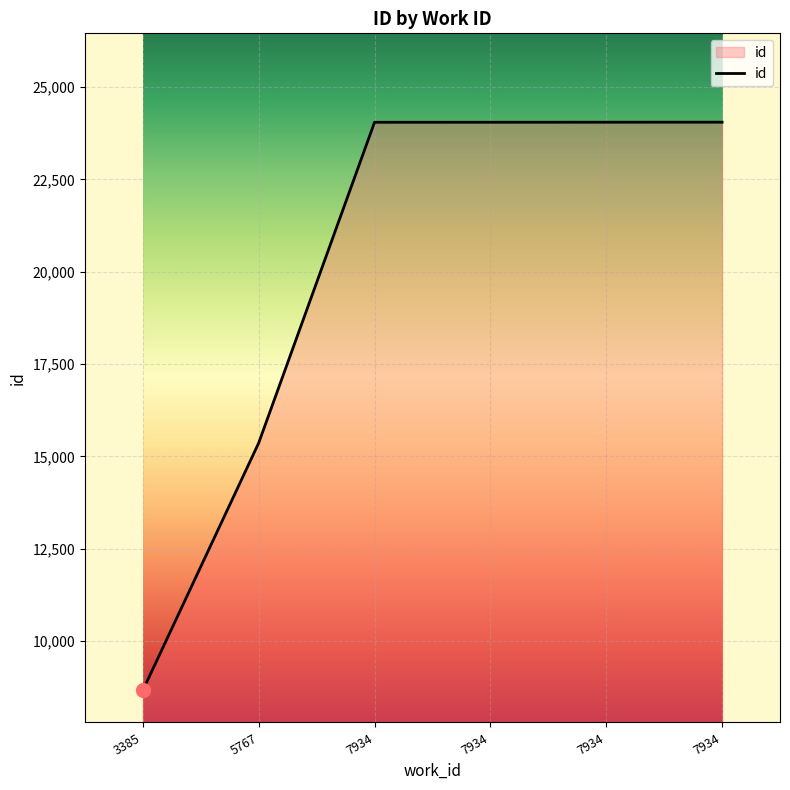

What is the difference between the maximum and second lowest values?

8684